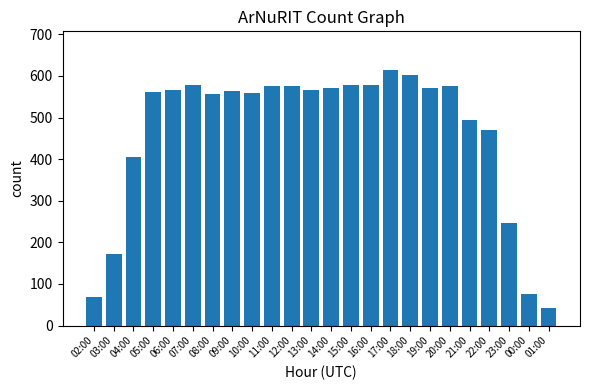

What is the difference between the values at 01:00 and 06:00?

524